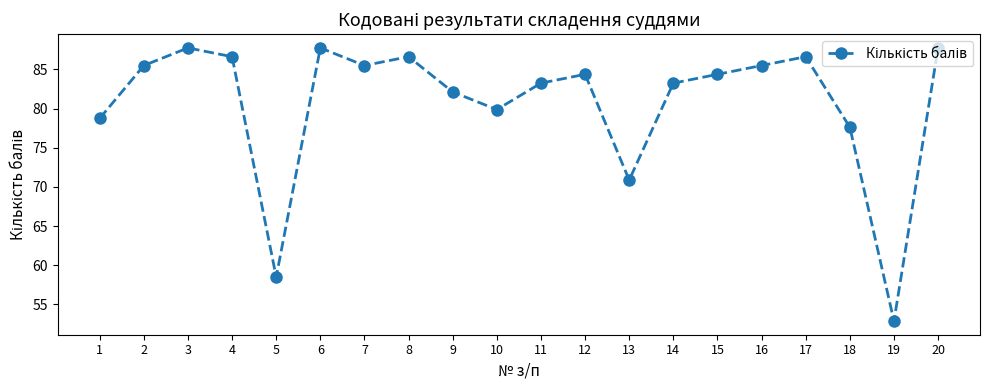

What is the difference between the maximum and minimum values?

34.9